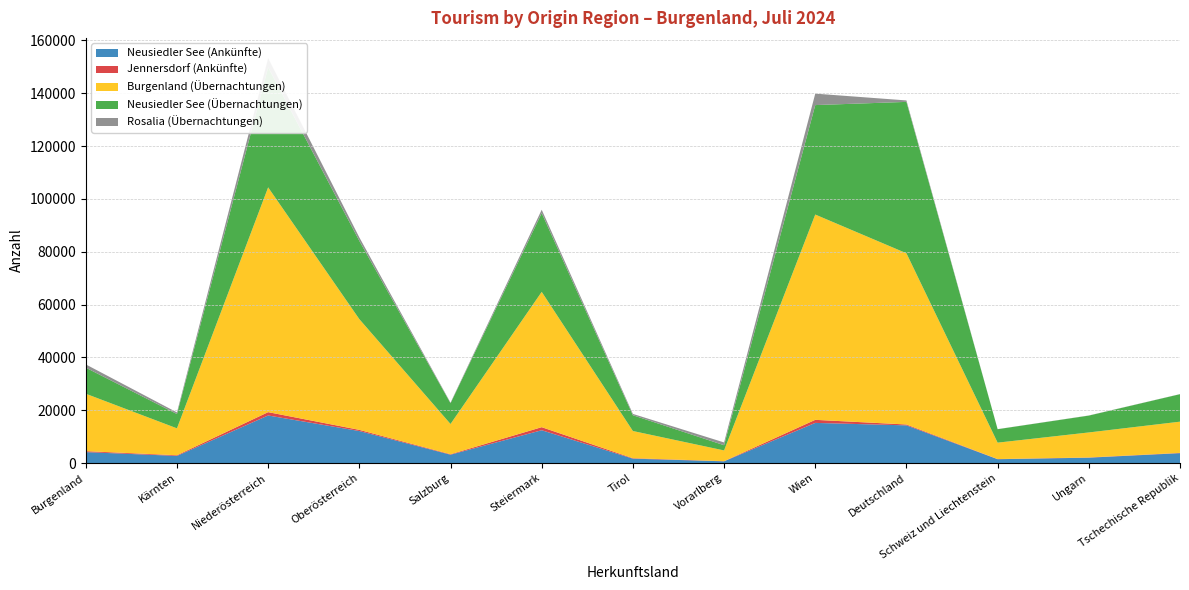

Reading left to right, what are all the values shown in this chart?

Neusiedler See (Ankünfte): 4129	2693	17998	12106	3150	12411	1652	646	15190	14260	1443	2021	3725
Jennersdorf (Ankünfte): 361	249	1264	450	182	1162	172	53	1161	328	62	82	110
Burgenland (Übernachtungen): 21745	10188	85110	41927	11446	51235	10298	4068	77729	64826	6207	9474	11823
Neusiedler See (Übernachtungen): 9865	5417	45433	29616	7858	29811	5970	1970	41443	57317	5089	6376	10403
Rosalia (Übernachtungen): 1247	615	3494	1321	217	1279	504	1051	4333	553	28	49	38